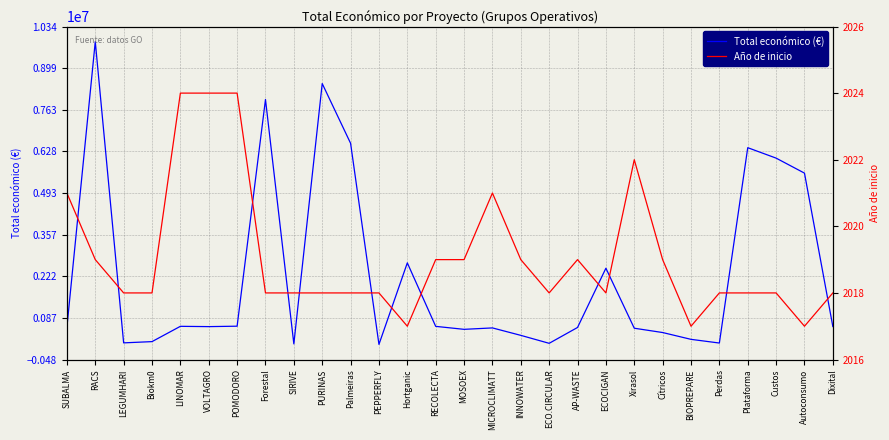

What is the label of the 6th point from the left?

VOLTAGRO